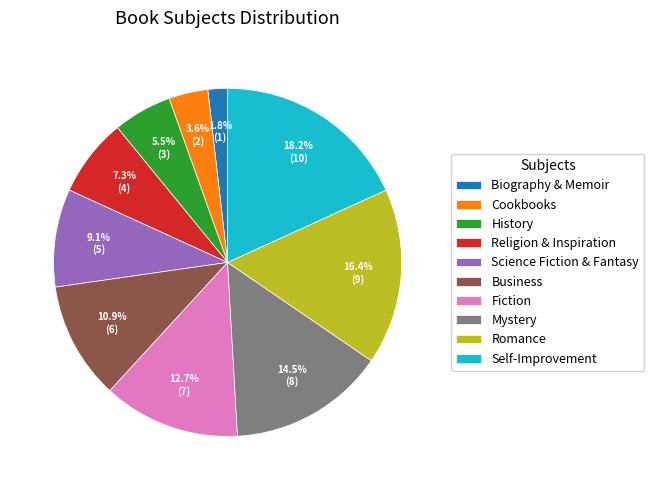

Rank the categories by value from highest to lowest.

Self-Improvement, Romance, Mystery, Fiction, Business, Science Fiction & Fantasy, Religion & Inspiration, History, Cookbooks, Biography & Memoir